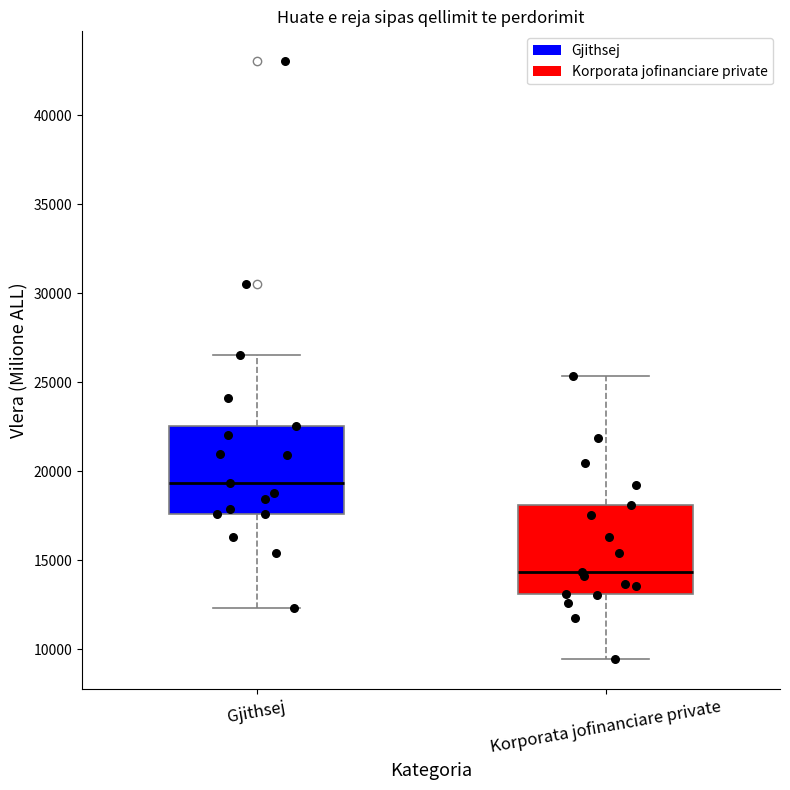

Which box has the lowest median line?

Korporata jofinanciare private